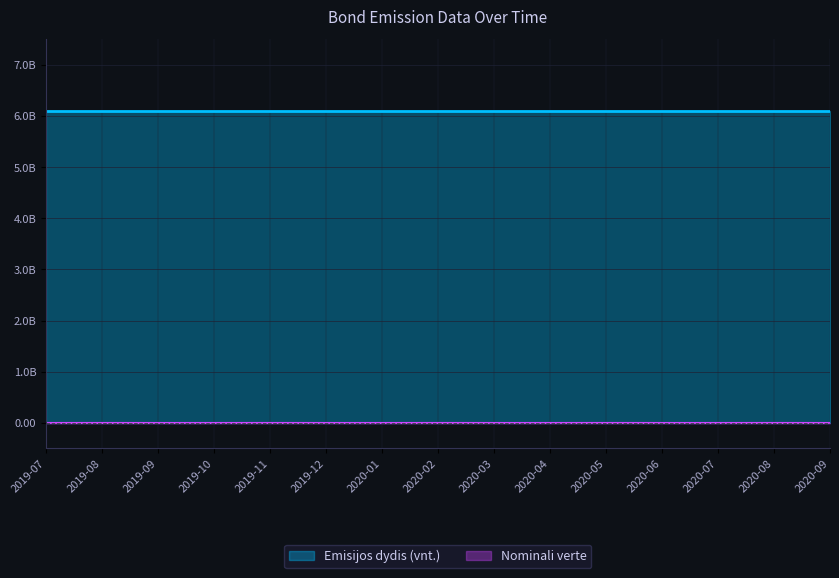

True or false: Emisijos dydis (vnt.) has more than 0 interior local peaks.

False